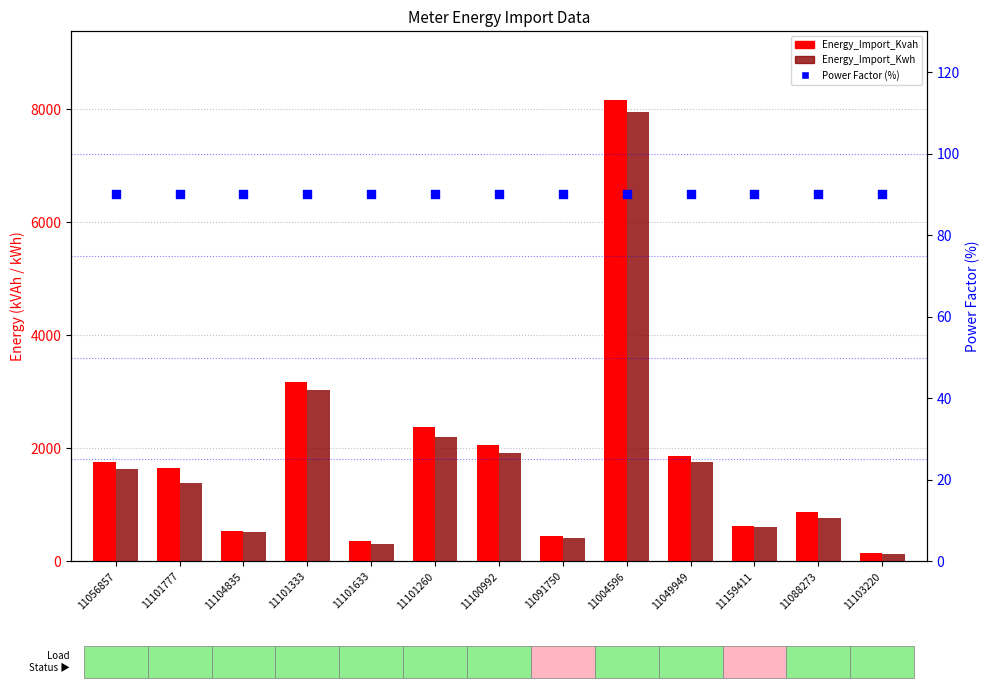

Which series has the largest Y range (max minus min)?

Energy_Import_Kvah